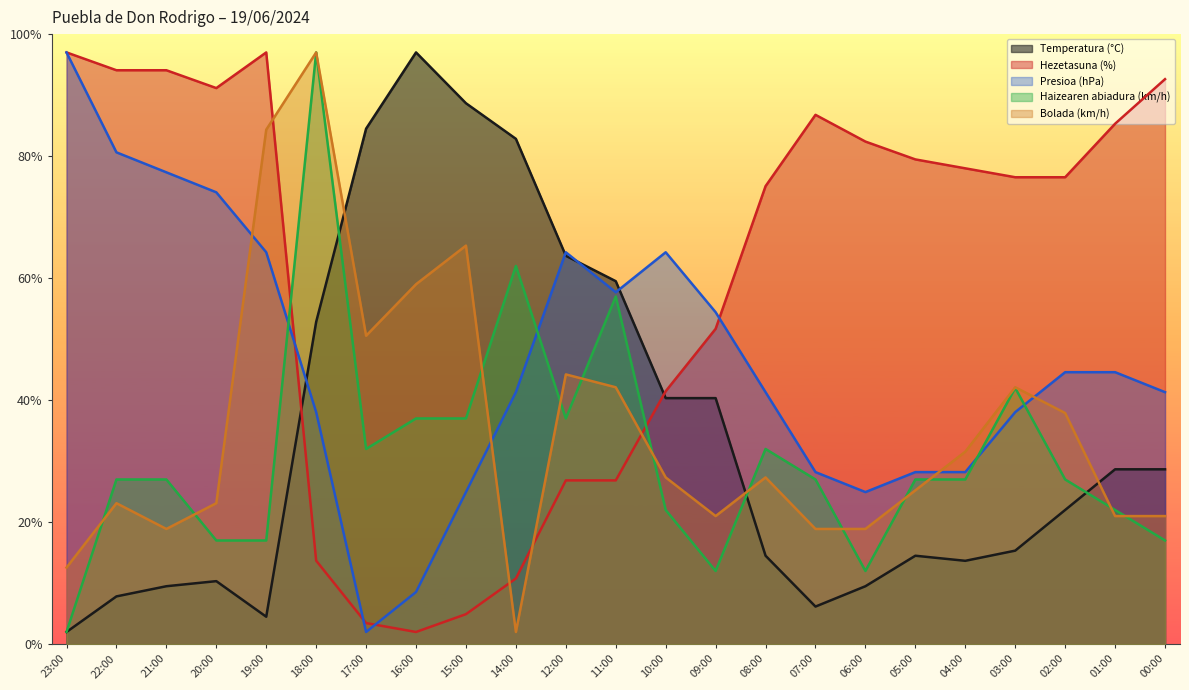

What is the difference between the highest and lowest values at 22:00?

86.2